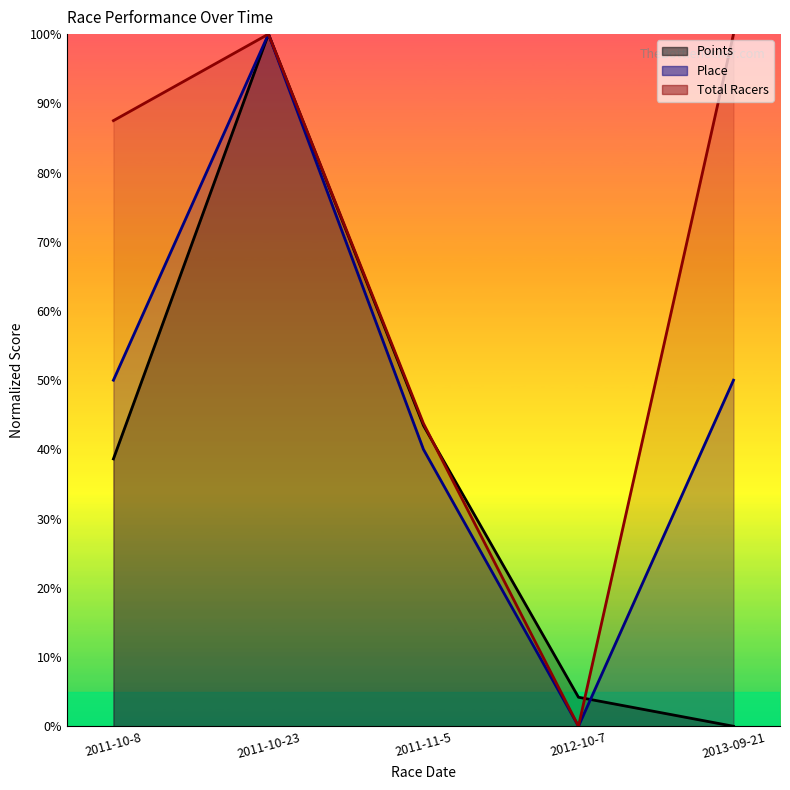

What position from the right is 2011-10-23?

4